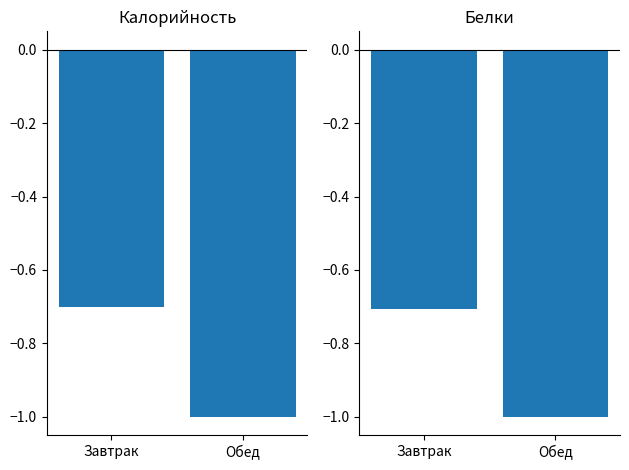

At which label is Белки closest to 0?

Завтрак